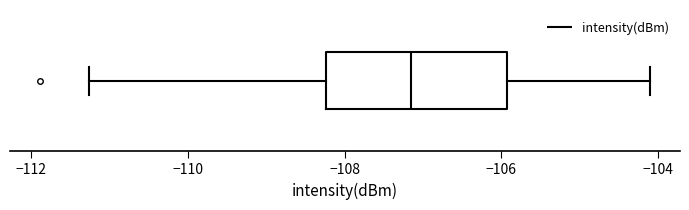

Where does the left whisker of the box end on the x-axis? The values are not printed on the chart, so give them approximately, as read against the axis.

-111.2